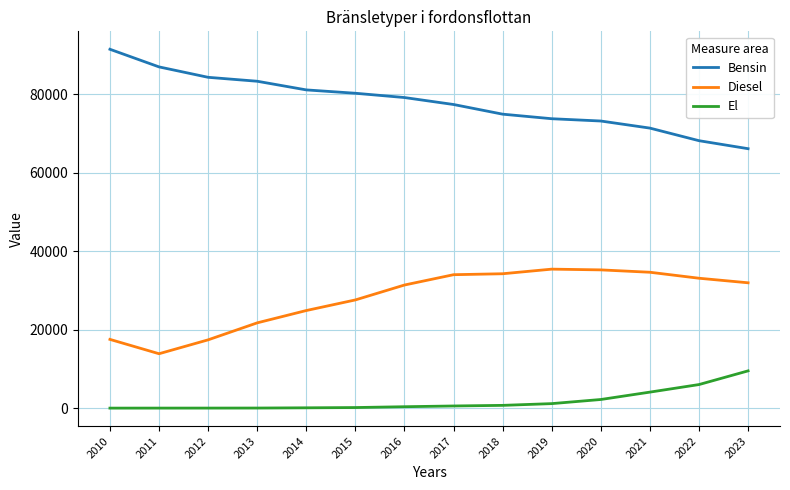

What is the greatest value displayed?

91424